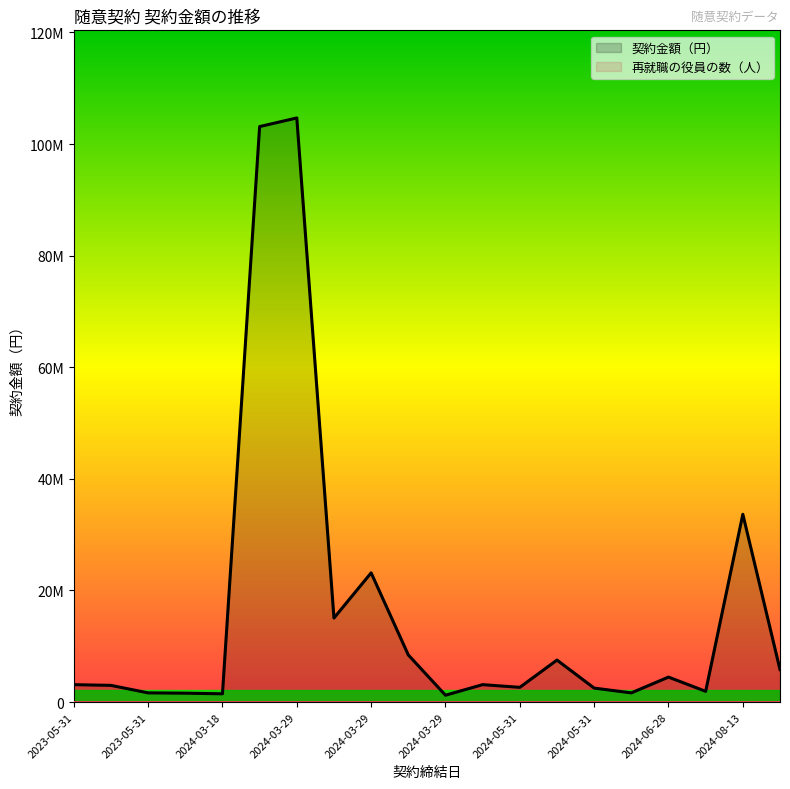

How many distinct data groups are displayed?

2